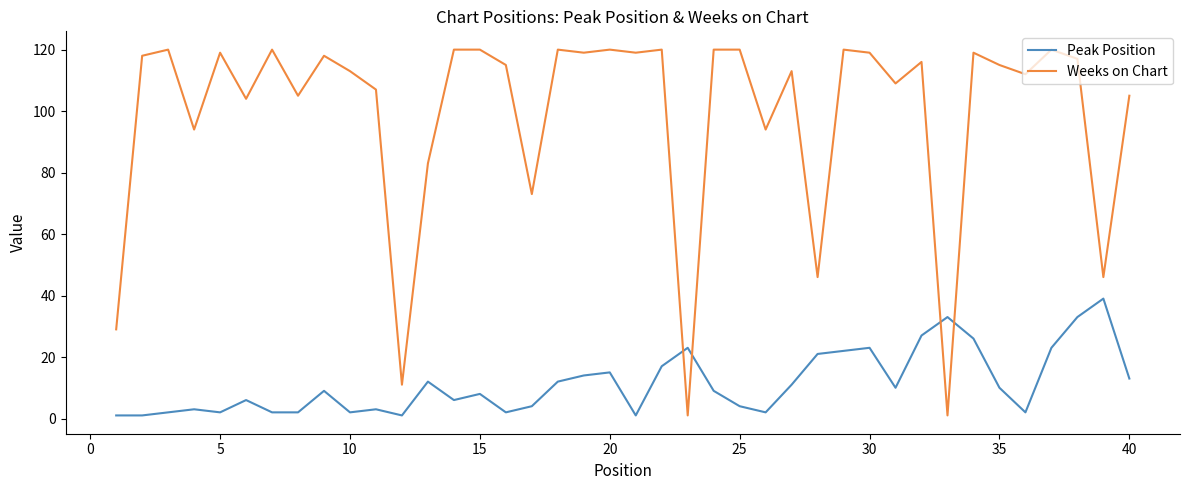

How many categories are shown in the chart?

40